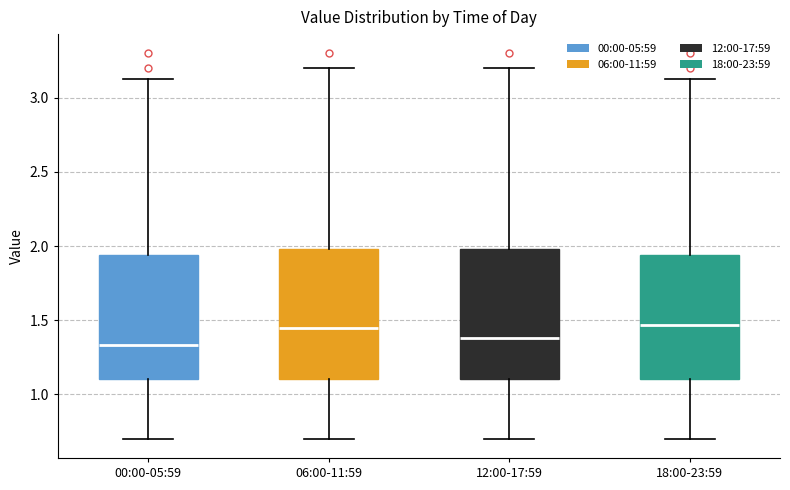

Where is the lower edge of the box for 12:00-17:59 on the y-axis? The values are not printed on the chart, so give them approximately, as read against the axis.

1.10